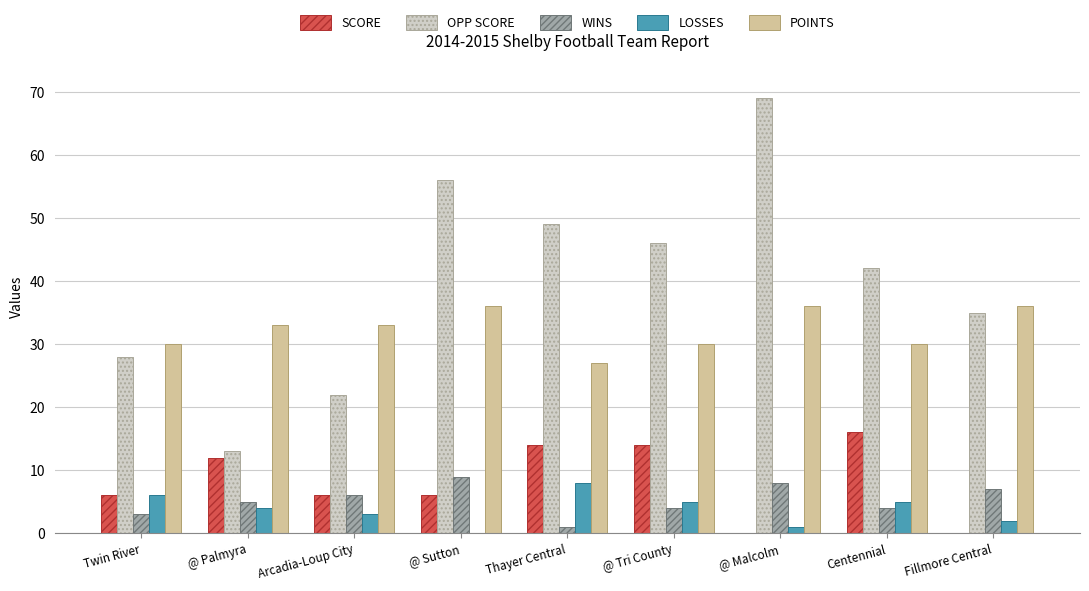

The WINS series shows 4 at @ Tri County. True or false?

True